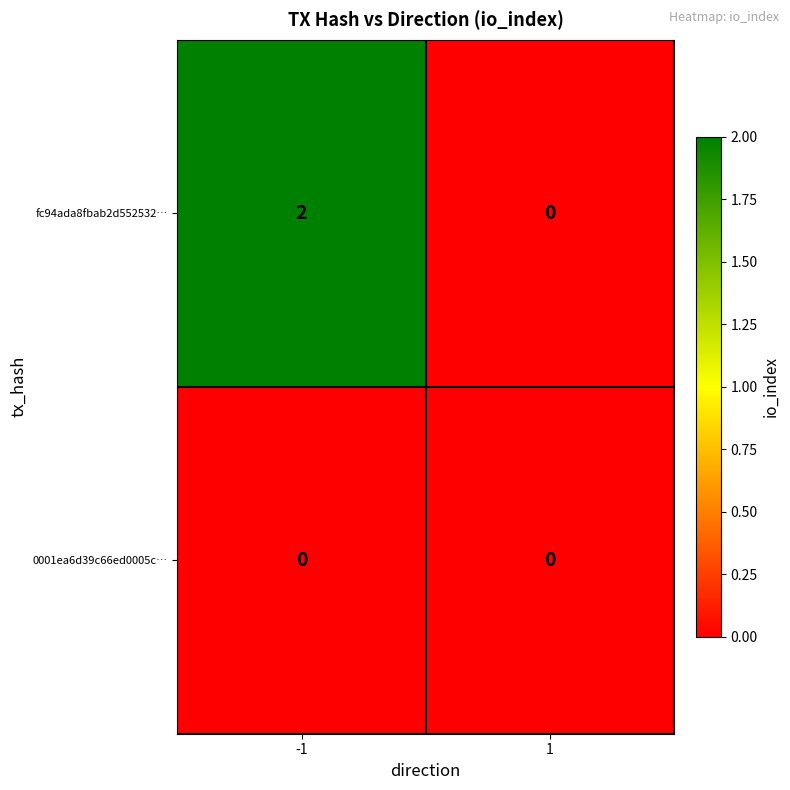

At which category is the sum across all series the highest?

-1